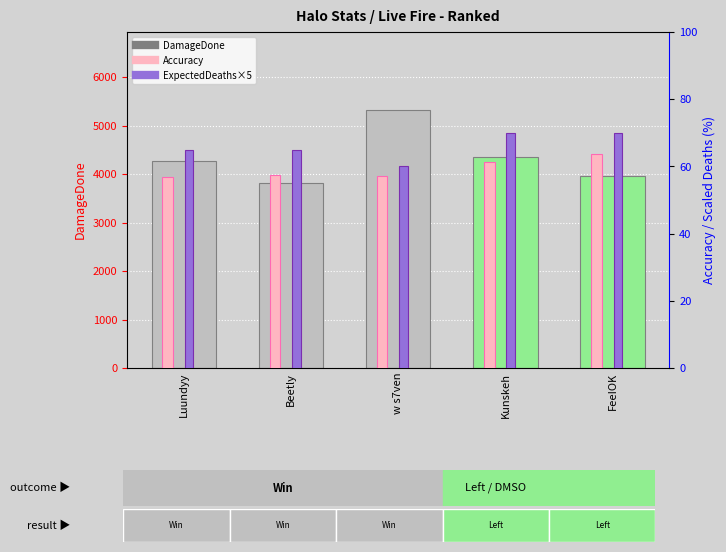

Count the ExpectedDeaths×5 values in the range 65 to 70.

4